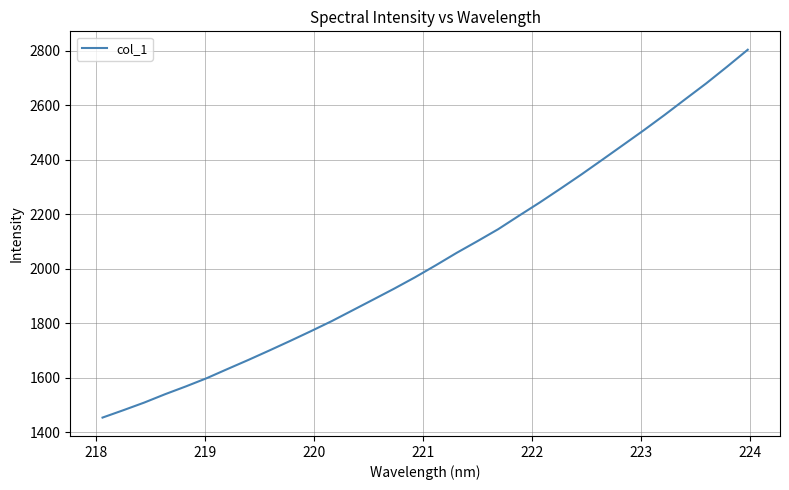

Reading right to left, extract all data points from this chart.

2803.4	2740.8	2679.8	2622.3	2564.2	2508.1	2453.8	2399.6	2345.9	2294.1	2243.3	2194.6	2145.1	2101.2	2058.2	2012.7	1968.6	1927.0	1887.1	1847.5	1807.9	1771.0	1735.1	1700.0	1665.6	1632.4	1598.7	1568.5	1539.9	1509.2	1481.3	1454.2